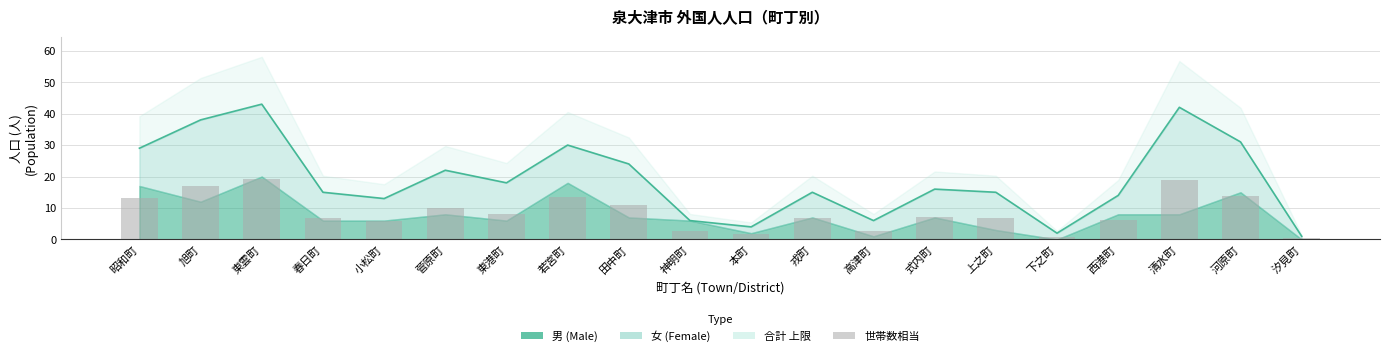

Is the value of 合計 (Total) at 下之町 greater than the value of 世帯数相当 (Bars) at 旭町?

No